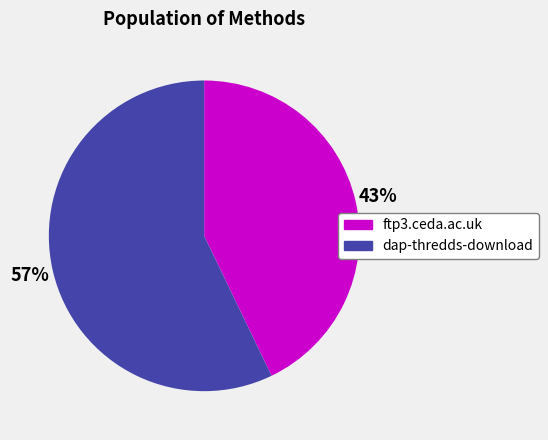

To the nearest percent, what percentage of the pie is ftp3.ceda.ac.uk?

43%